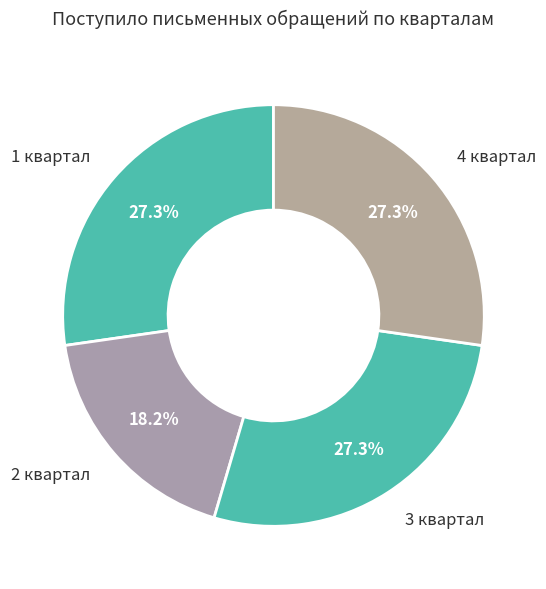

Count the number of slices in the pie.

4